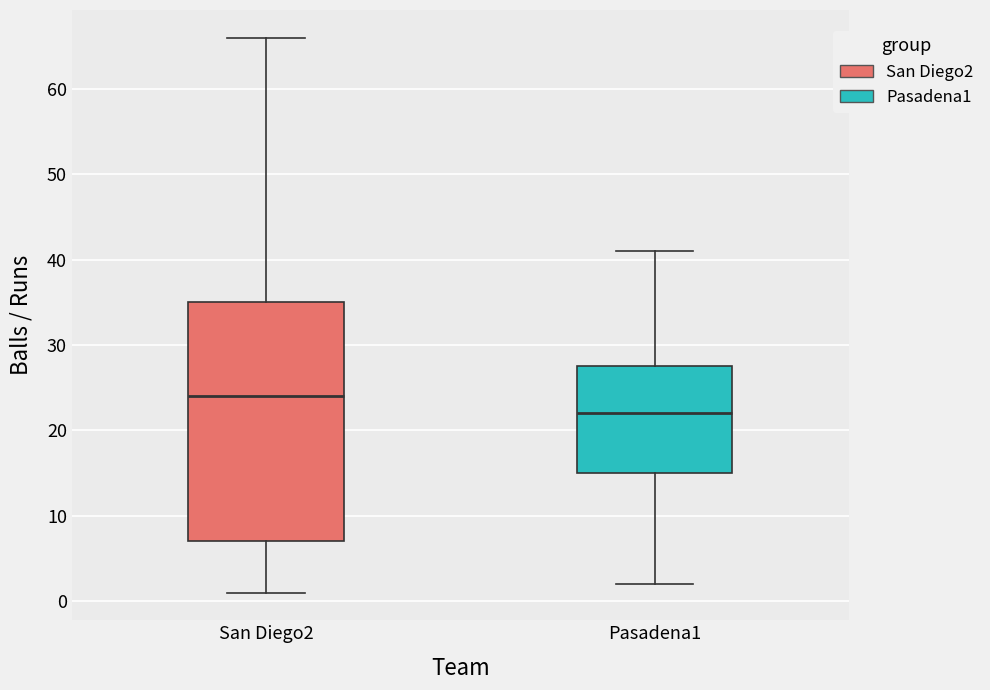

Where is the upper edge of the box for San Diego2 on the y-axis? The values are not printed on the chart, so give them approximately, as read against the axis.

35